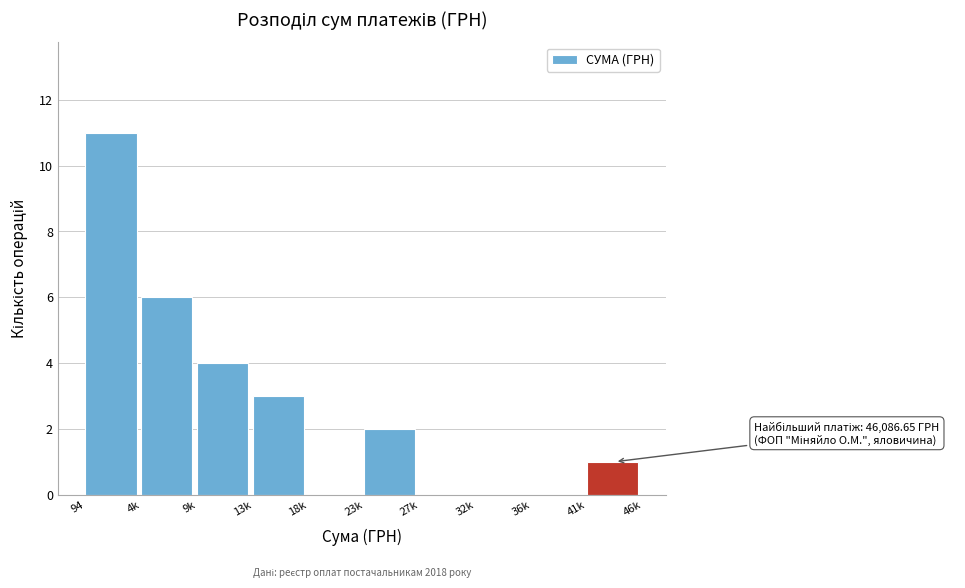

Reading left to right, what are all the values shown in this chart?

94=11	4k=6	9k=4	13k=3	18k=0	23k=2	27k=0	32k=0	36k=0	41k=1